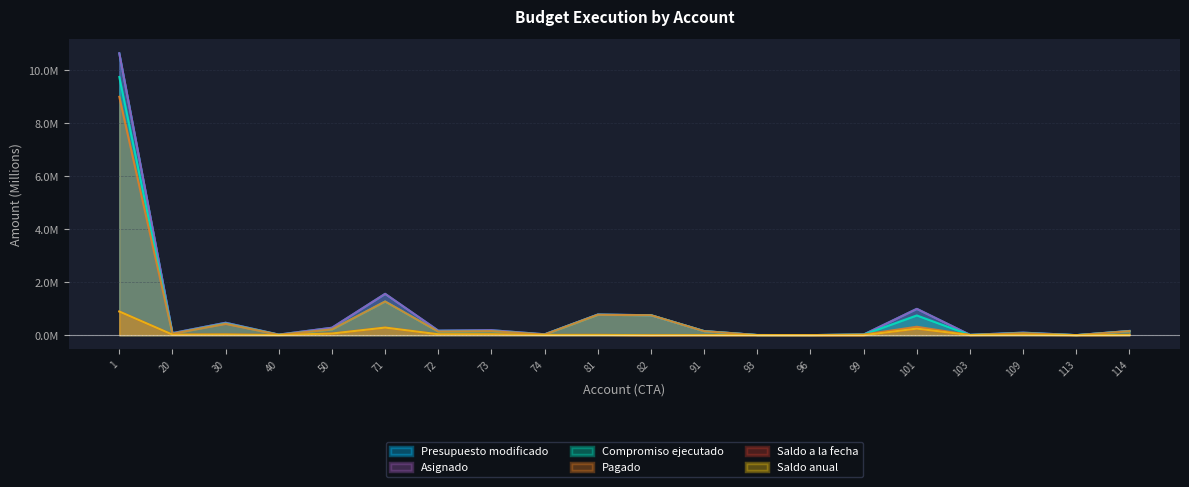

Does the chart have visible grid lines?

Yes